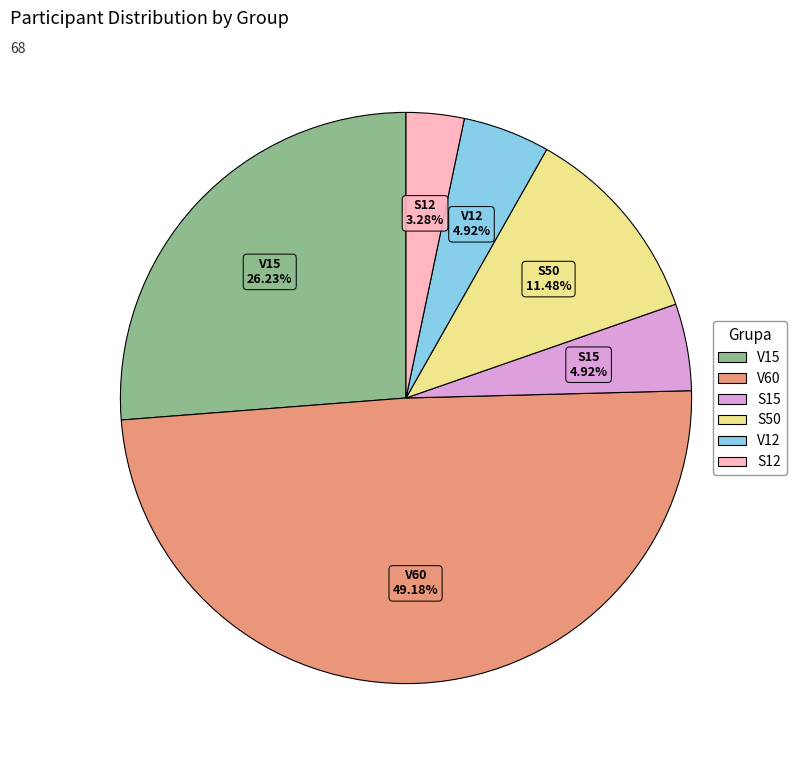

Combined, what portion of the pie is V12 and V60?

54.1%